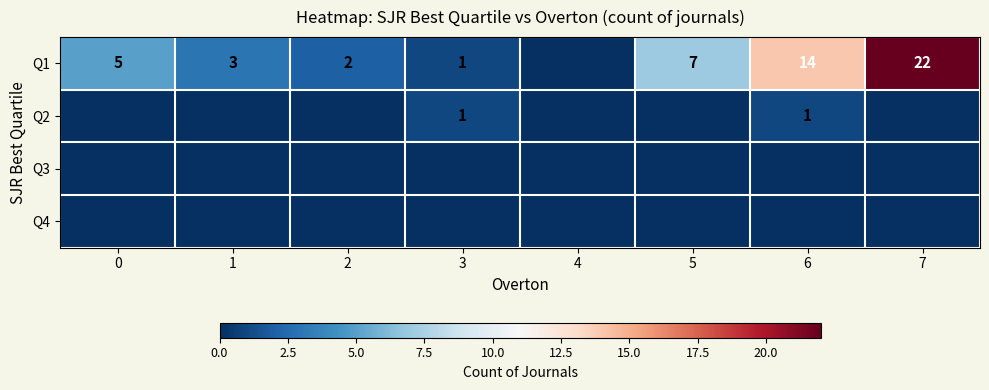

Which category has the lowest value across all series?

4